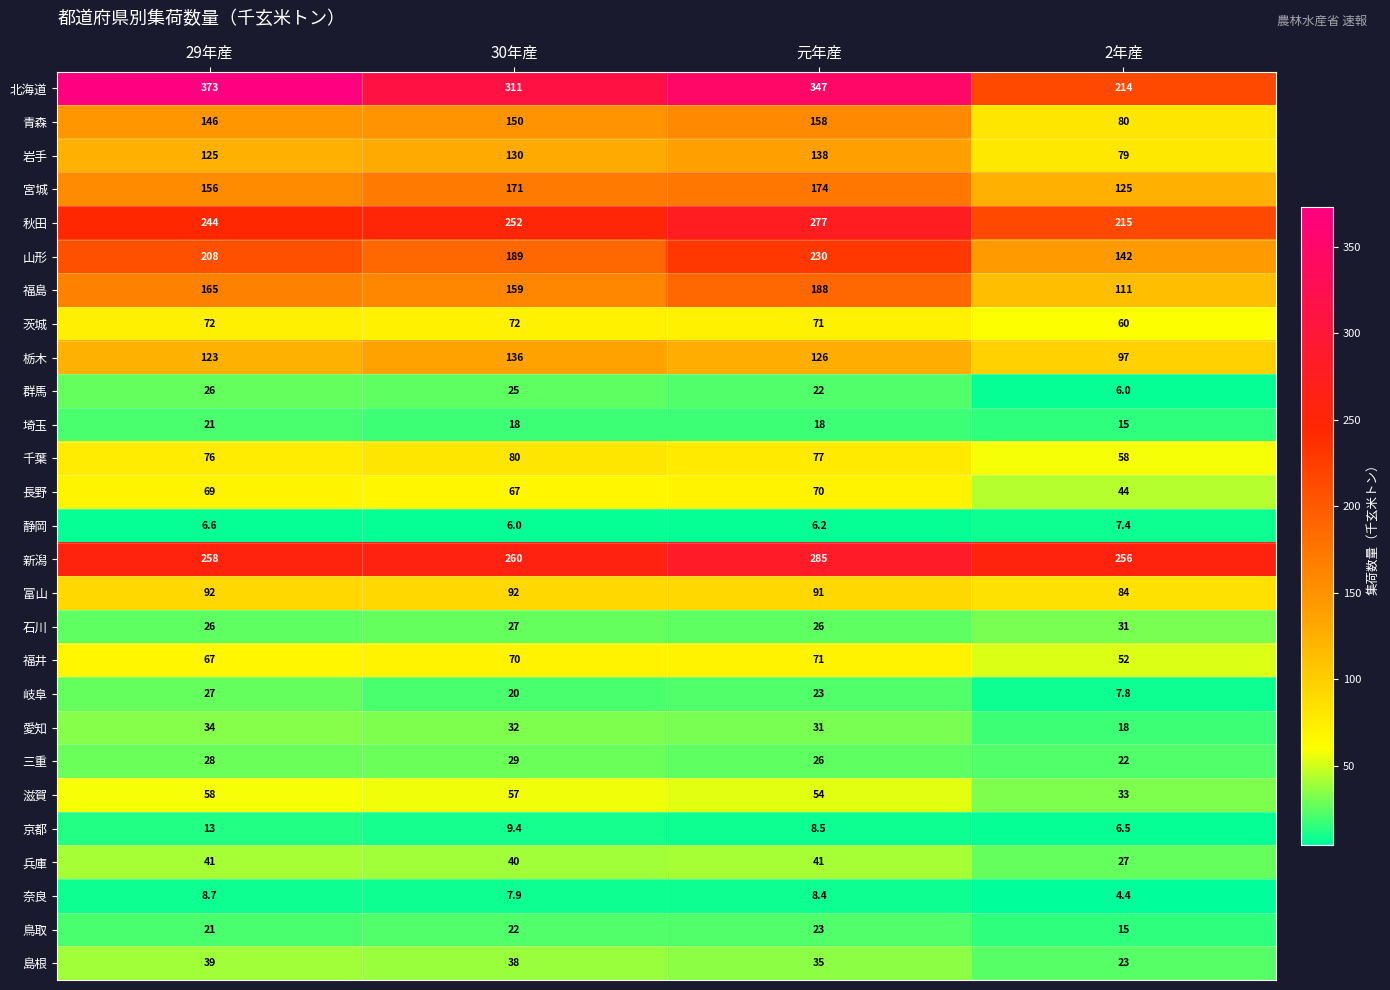

Which series has the largest total across all categories?

北海道